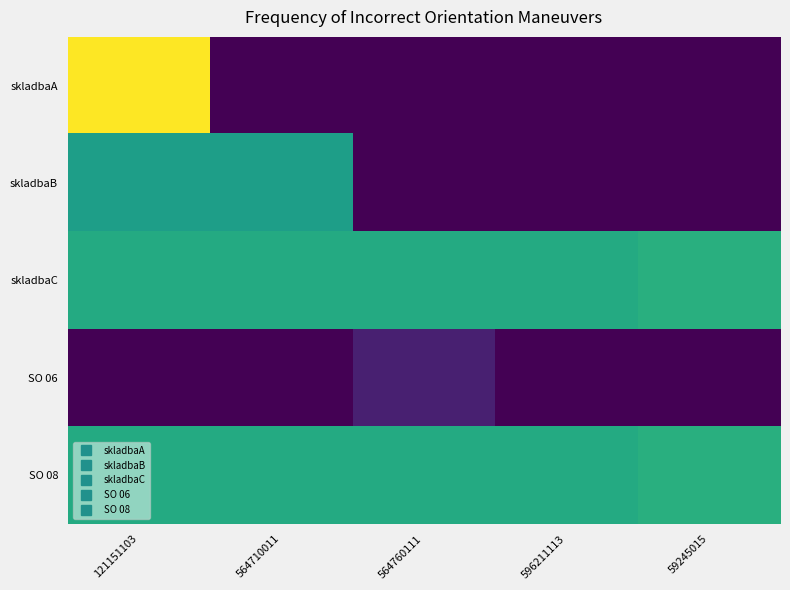

Which series has the largest total across all categories?

skladbaC